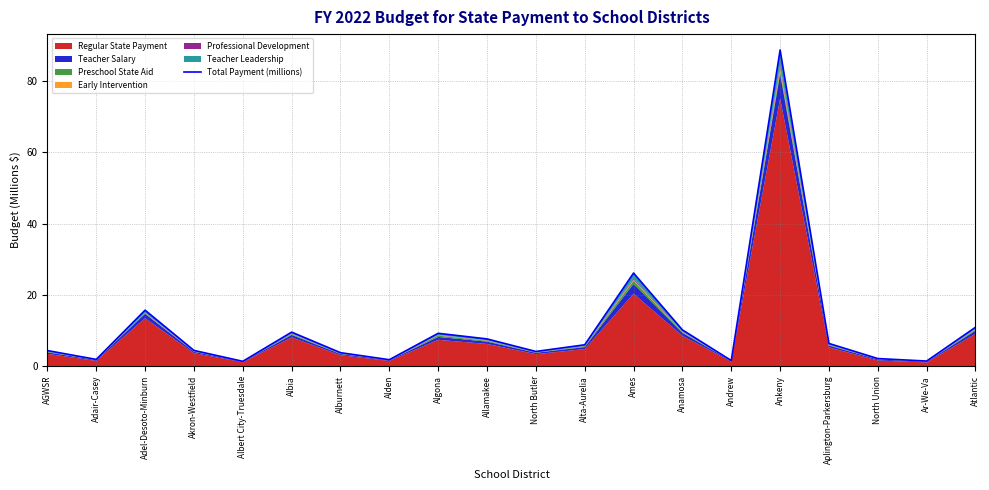

The value at Ar-We-Va is 0.7. True or false?

False